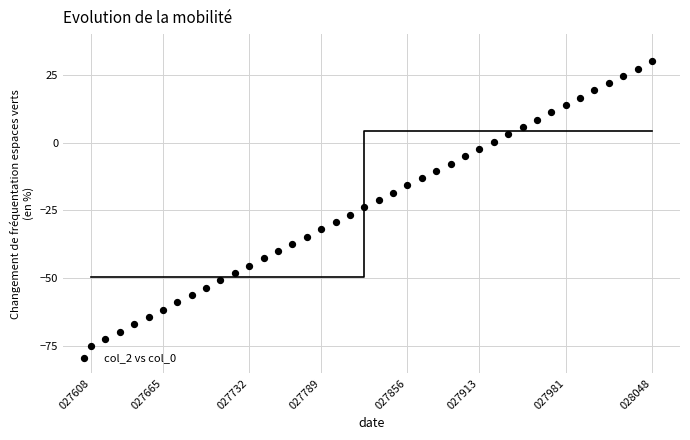

What is the range of Y values (max minus min)?

105.0